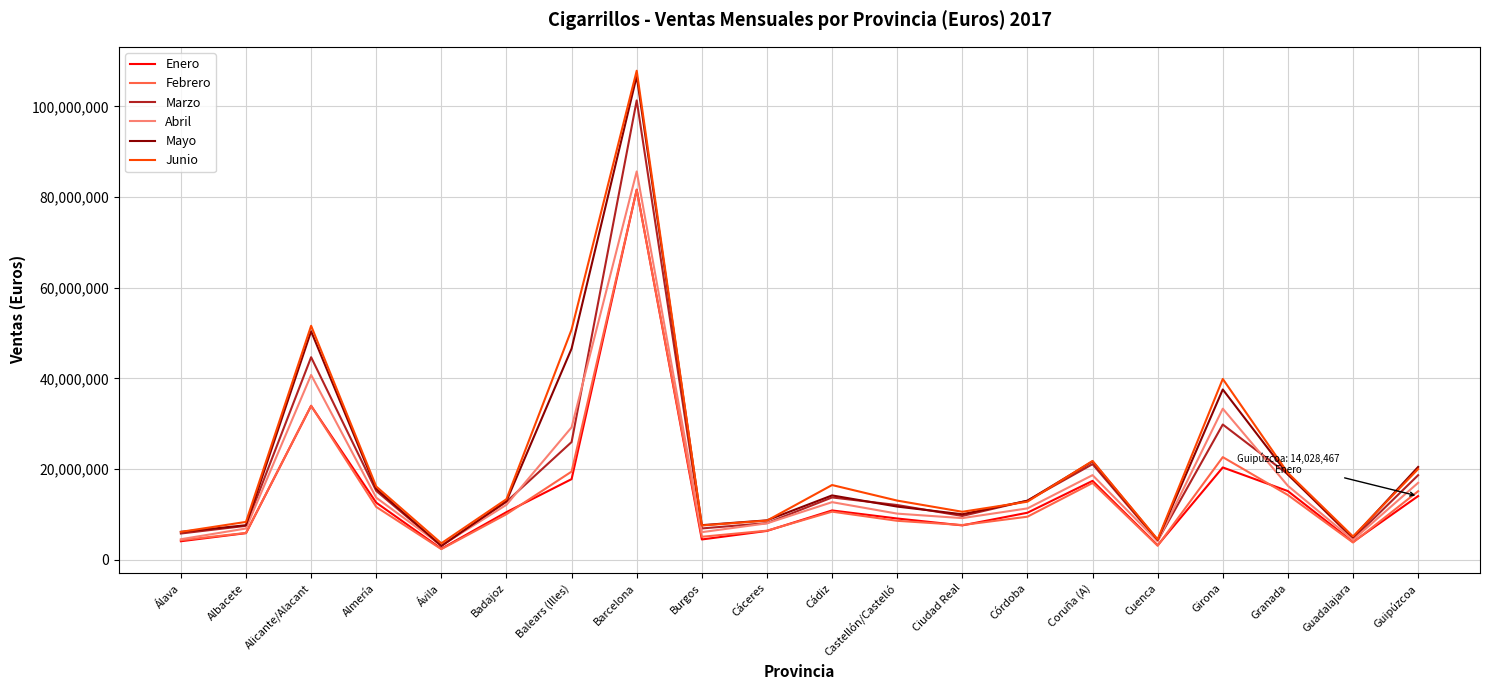

Which series has the largest range (max minus min)?

Junio